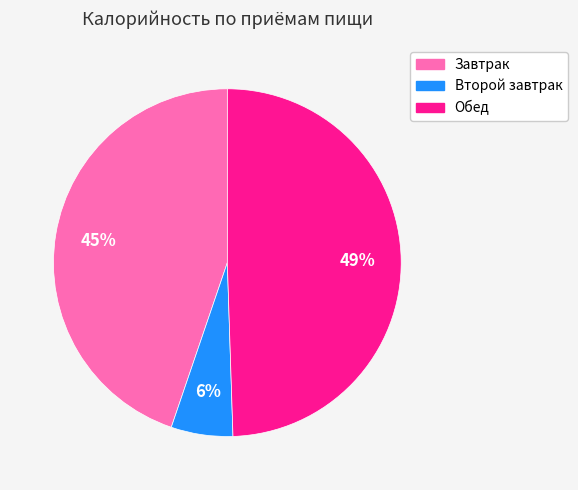

Is it true that Завтрак is 45% of the pie?

True